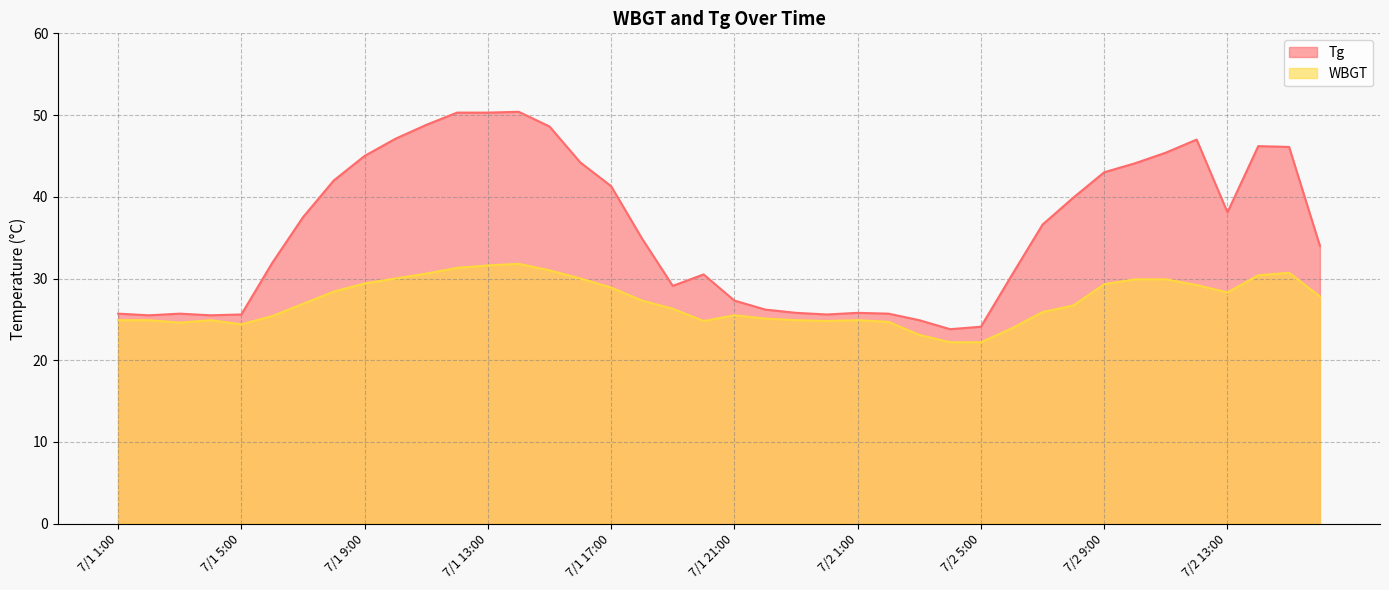

How many categories are shown in the chart?

40